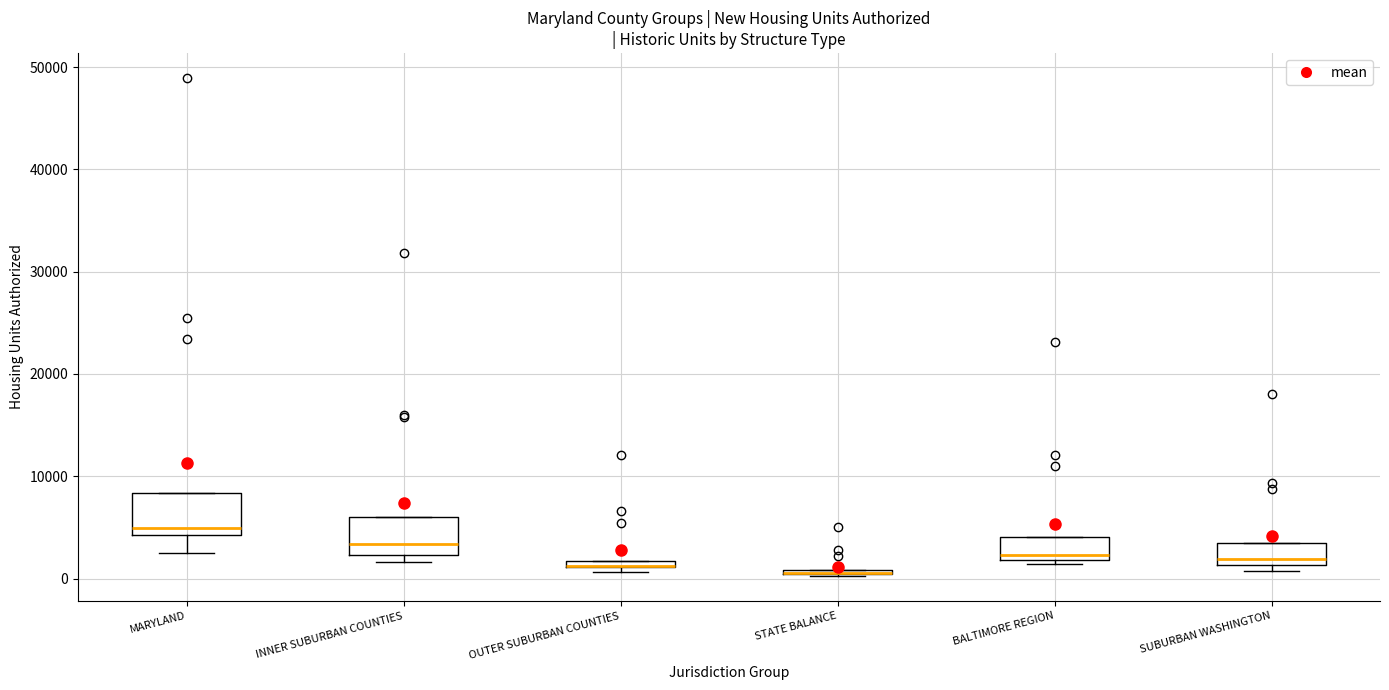

Where is the upper edge of the box for BALTIMORE REGION on the y-axis? The values are not printed on the chart, so give them approximately, as read against the axis.

4000